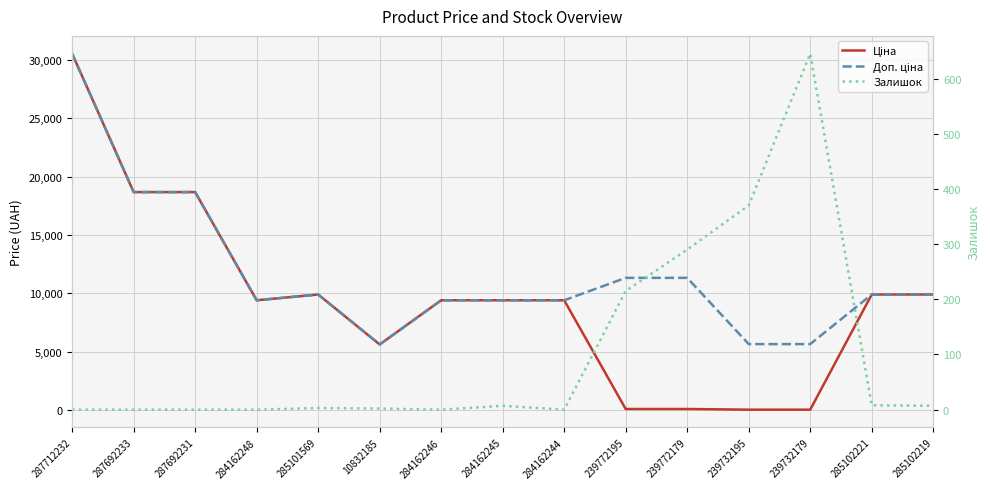

Is the value of Доп. ціна at 239732179 greater than the value of Залишок at 239772195?

Yes